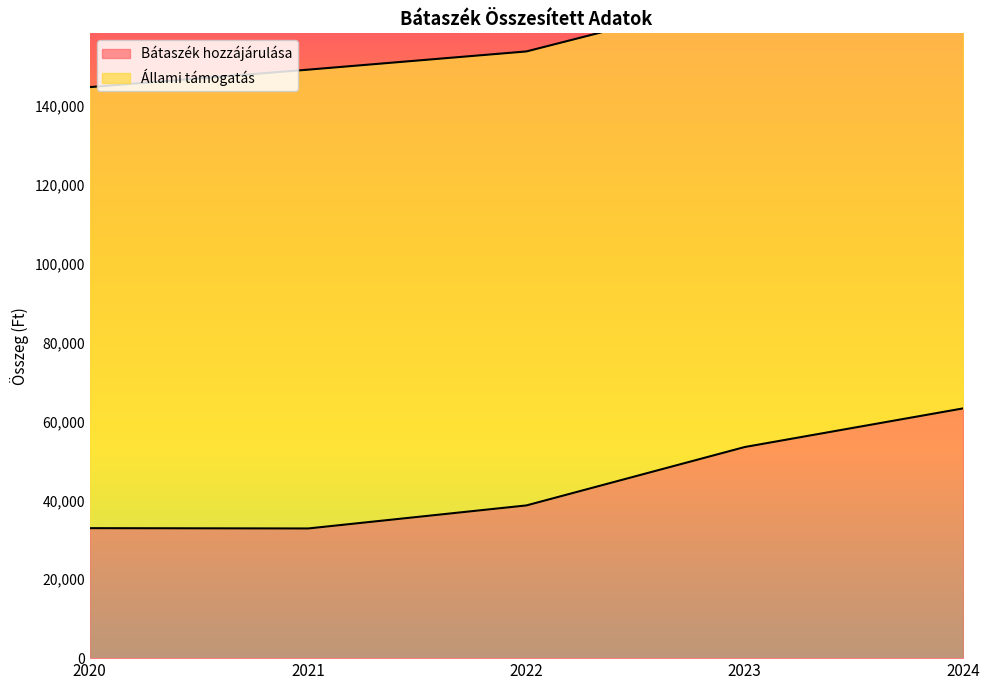

What is the approximate value at 2022, to the nearest 50?

38700